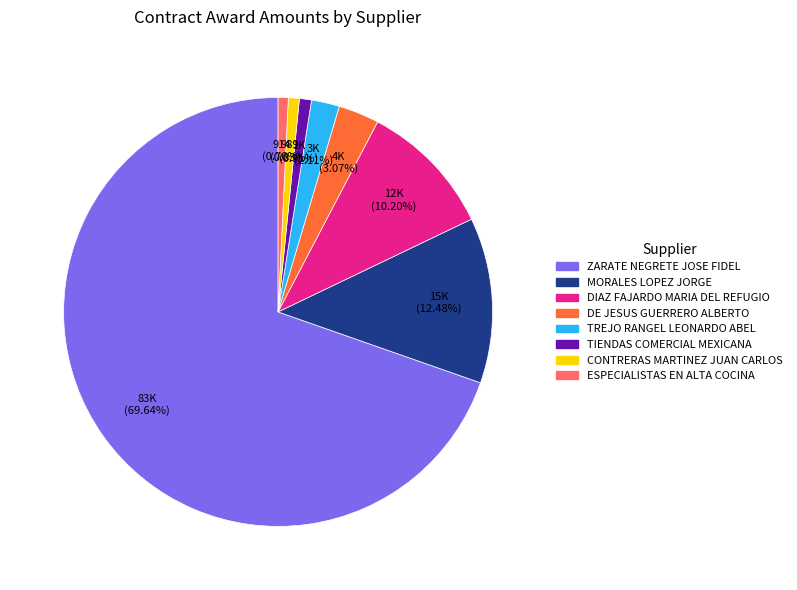

Count the number of slices in the pie.

8